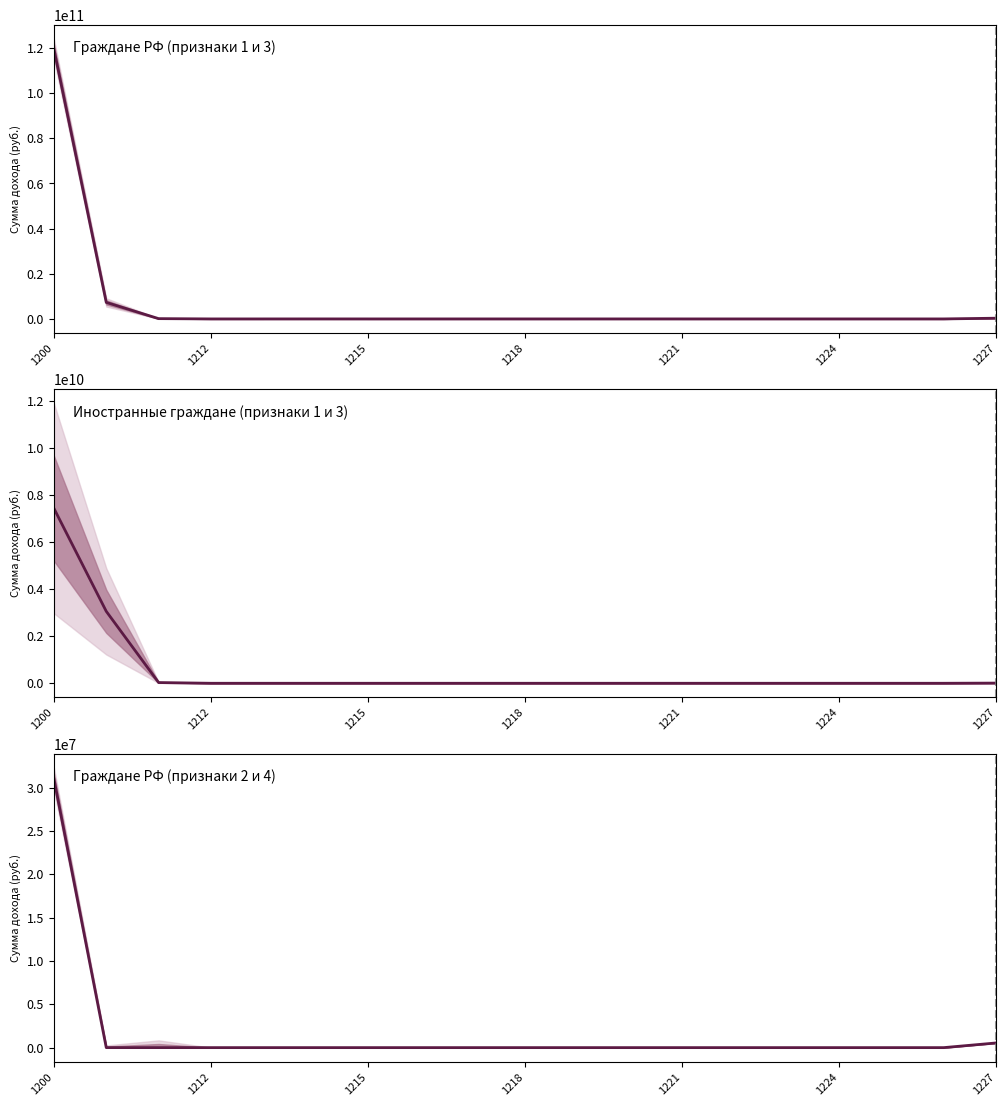

Is this an area chart (filled region under the line)?

No